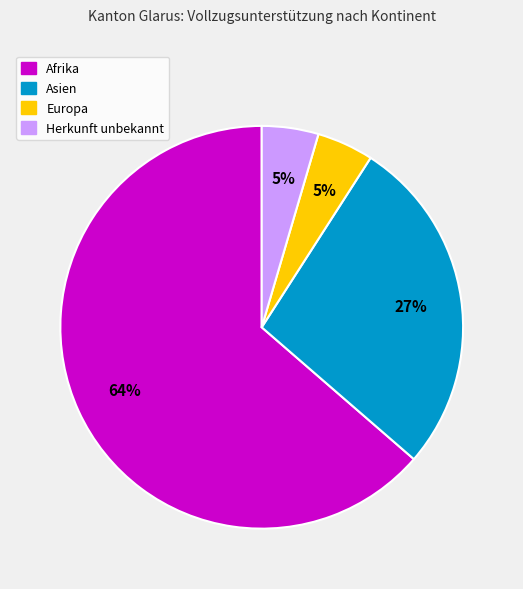

Do Herkunft unbekannt and Asien together represent more than half of the pie?

No